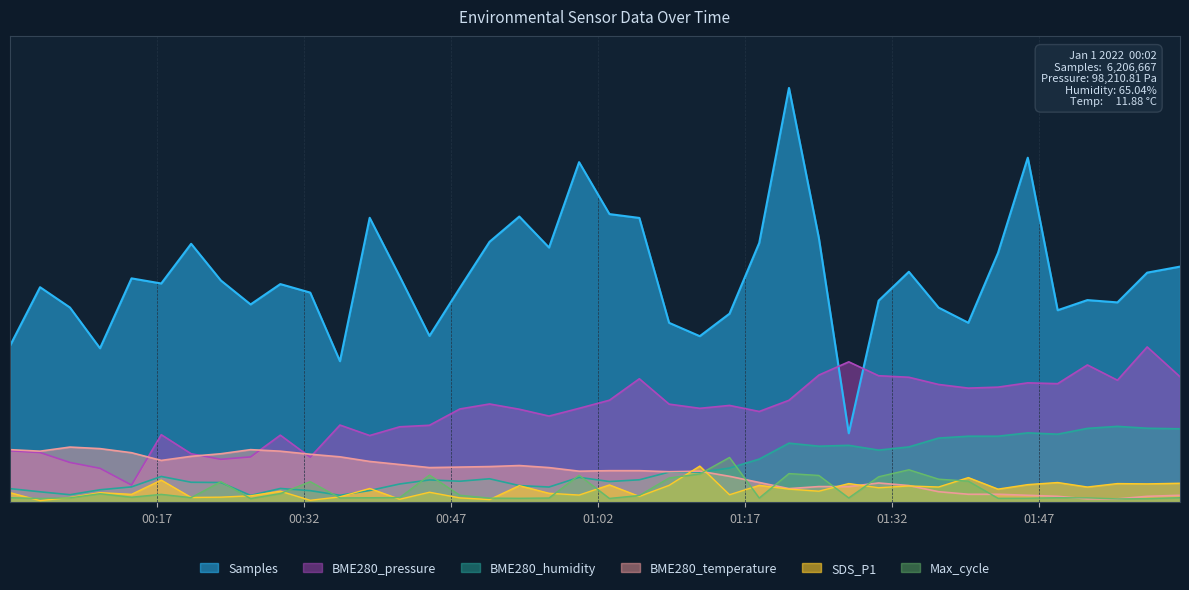

What are all the series names shown in the legend?

Samples, BME280_pressure, BME280_humidity, BME280_temperature, SDS_P1, Max_cycle